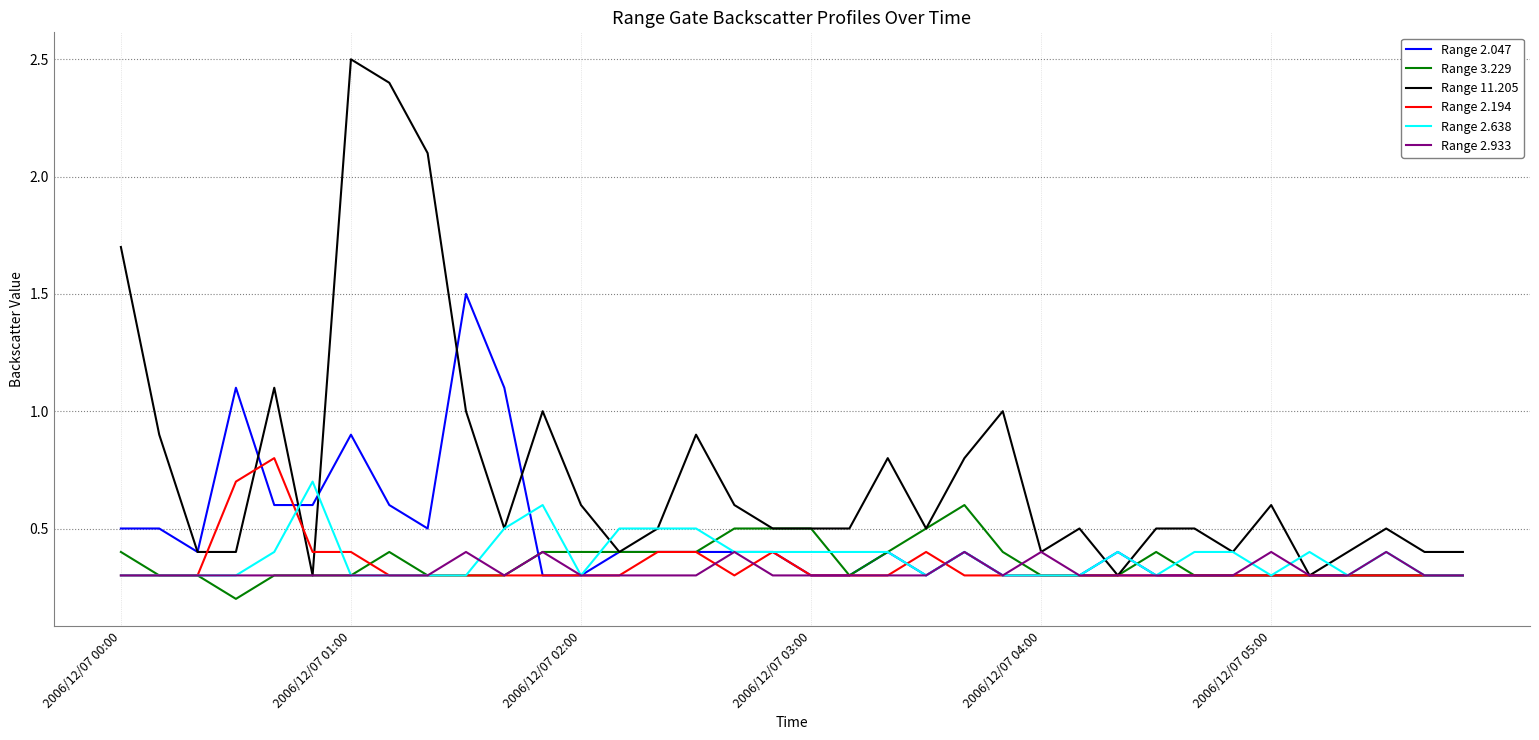

What is the maximum value for Range 2.933?

0.4